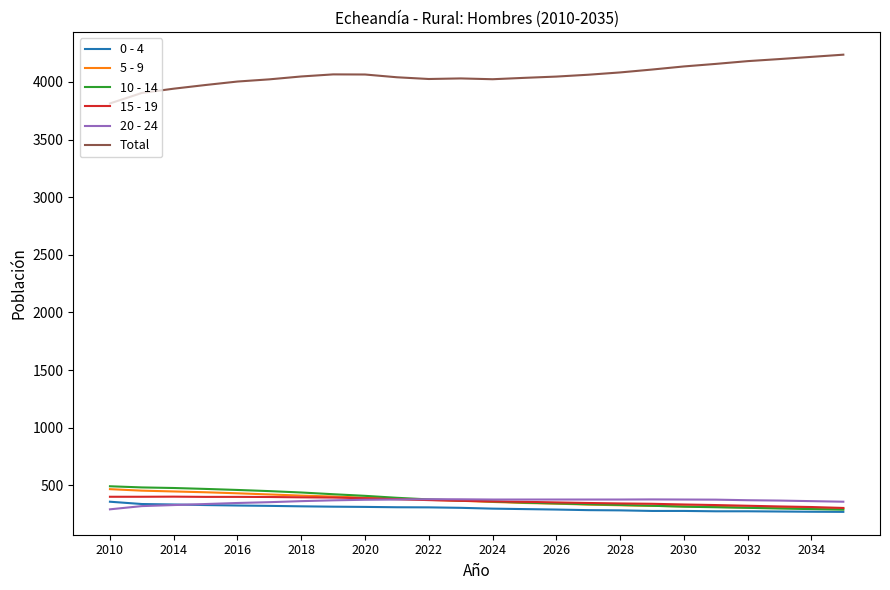

What is the greatest value displayed?

4236